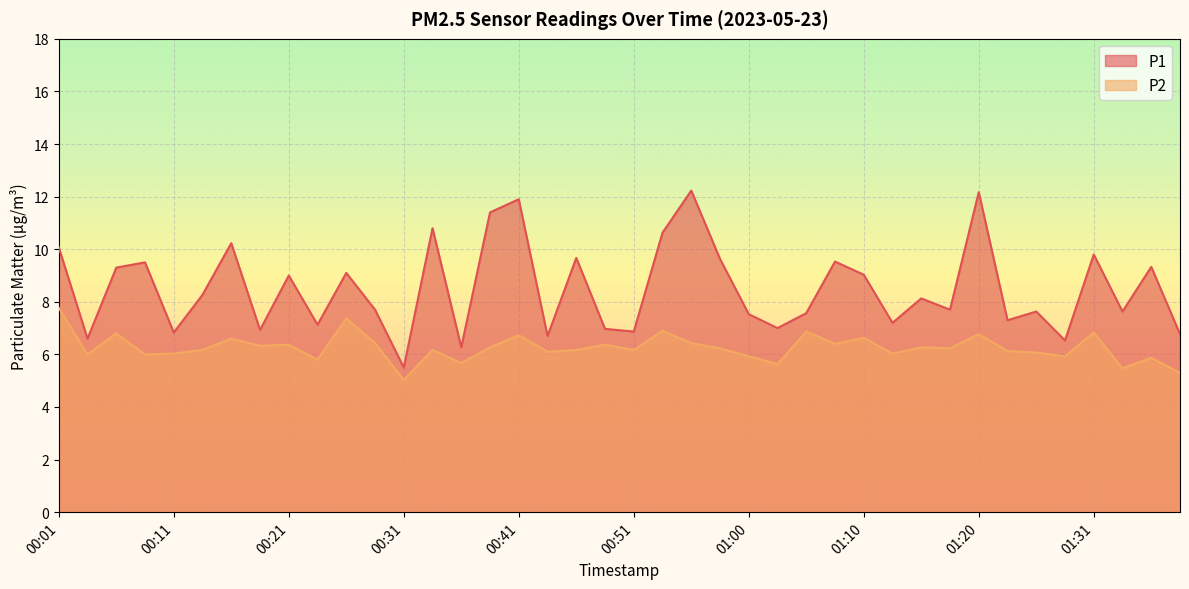

Rank the series at 00:41 from lowest to highest value.

P2, P1